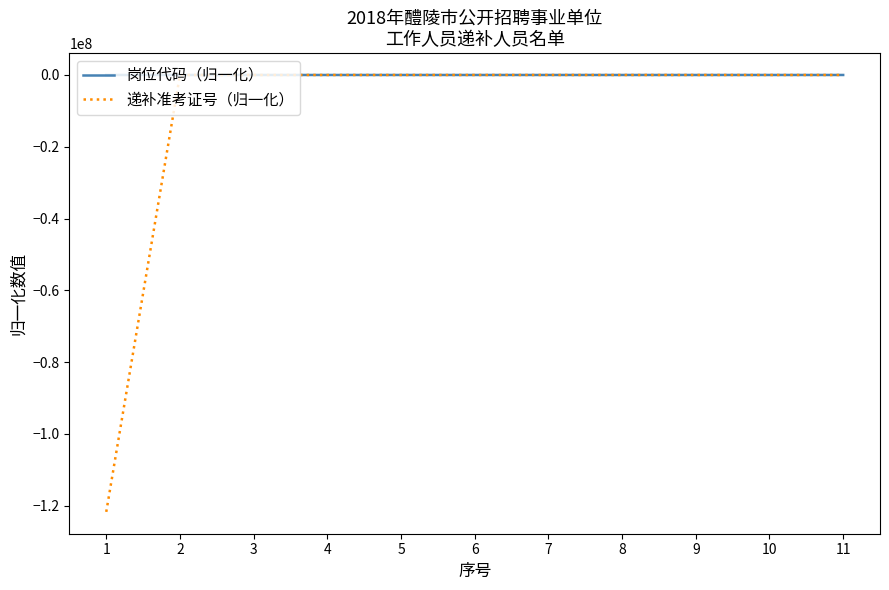

What is the difference between the 递补准考证号（归一化） values at 1 and 7?

121715983.2